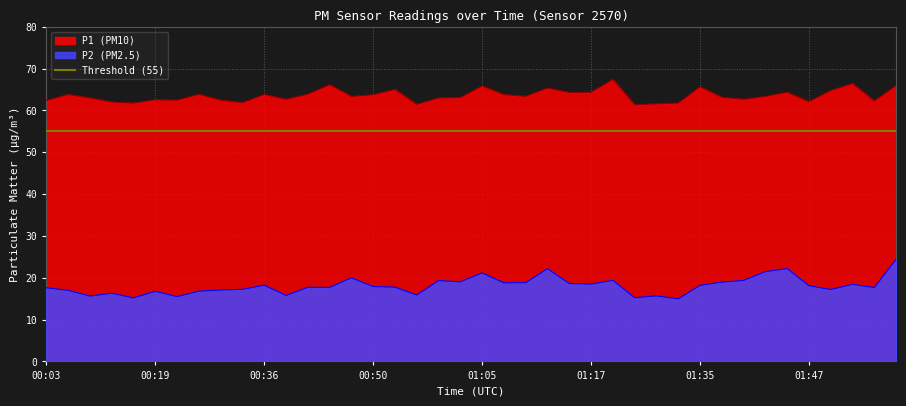

True or false: P1 and P2 intersect in this chart.

False